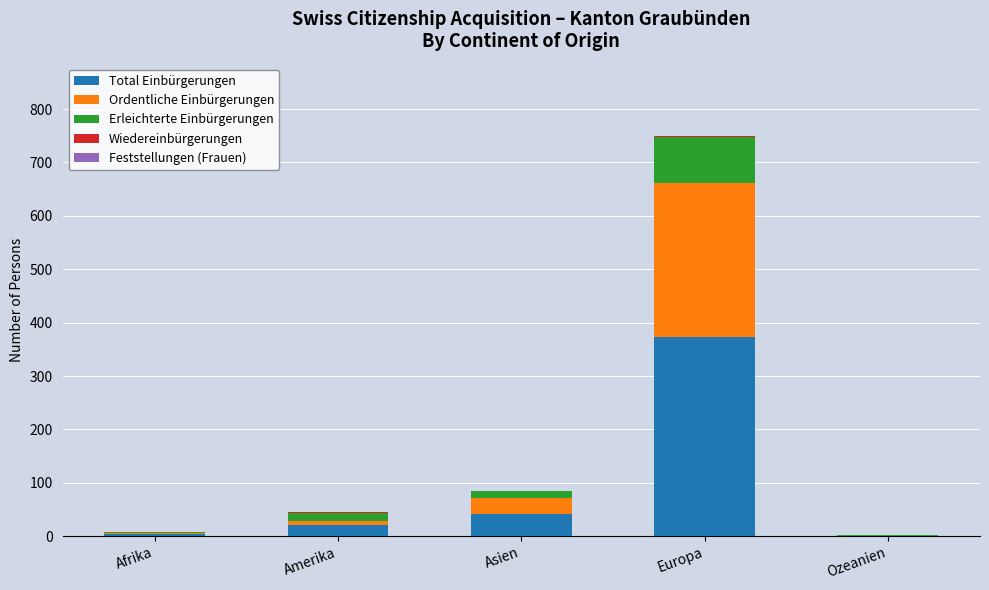

At which category is the sum across all series the highest?

Europa